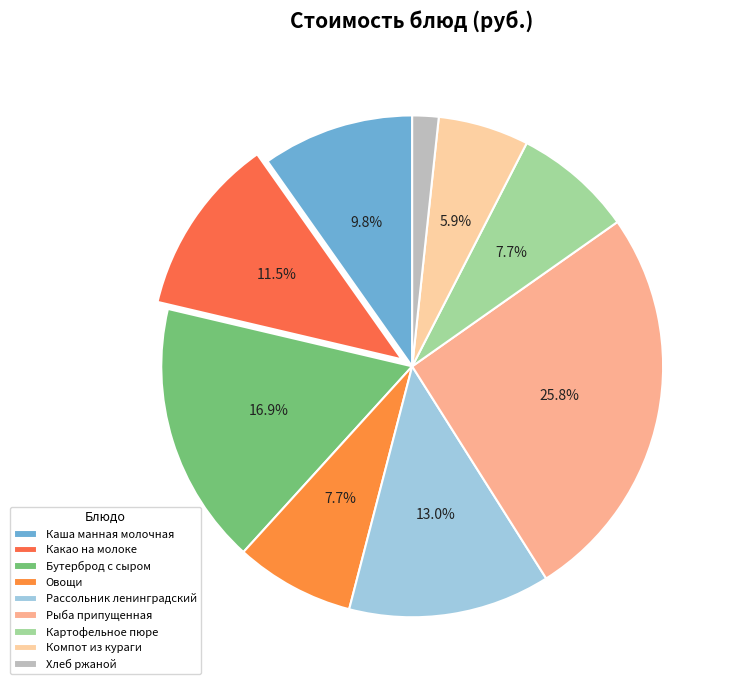

What is the total percentage of Каша манная молочная and Компот из кураги?

15.6%